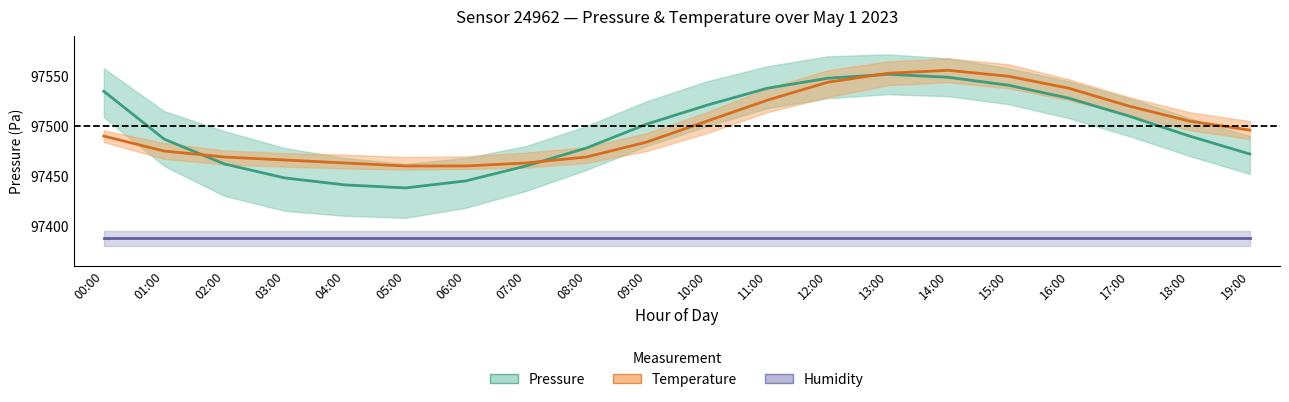

Which series has the largest range (max minus min)?

Pressure (mean)